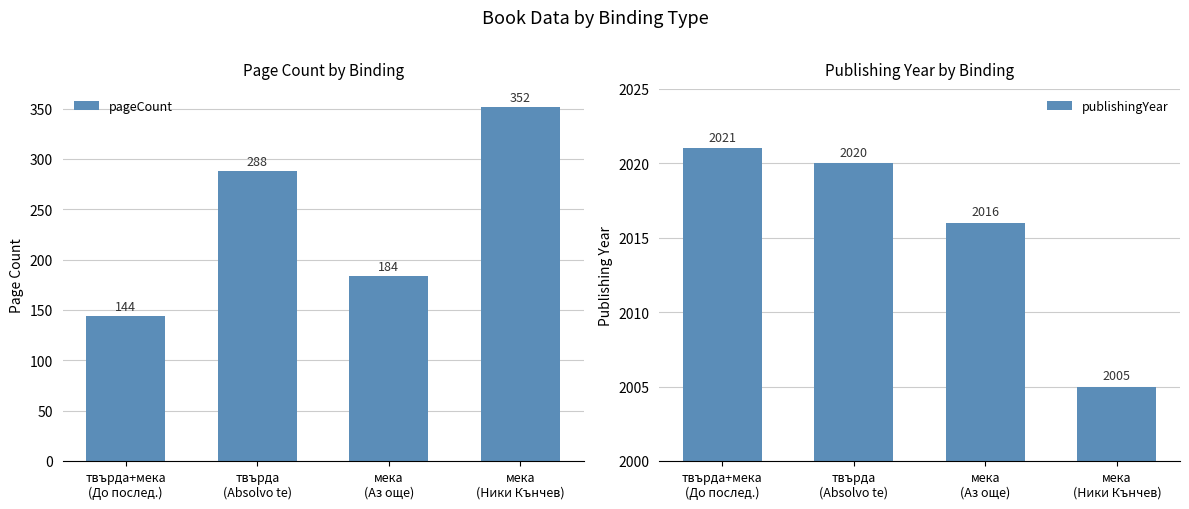

What is the total value across all series at твърда
(Absolvo te)?

2308